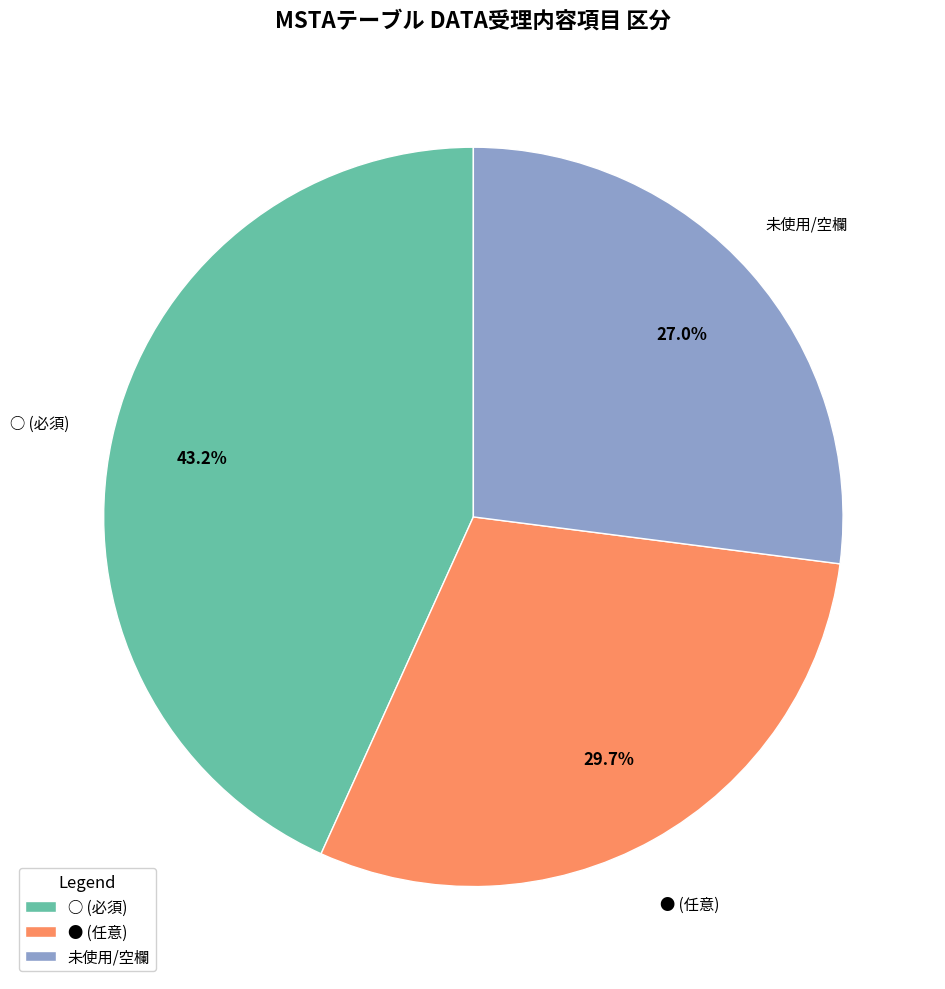

What is the largest slice in the pie chart?

○